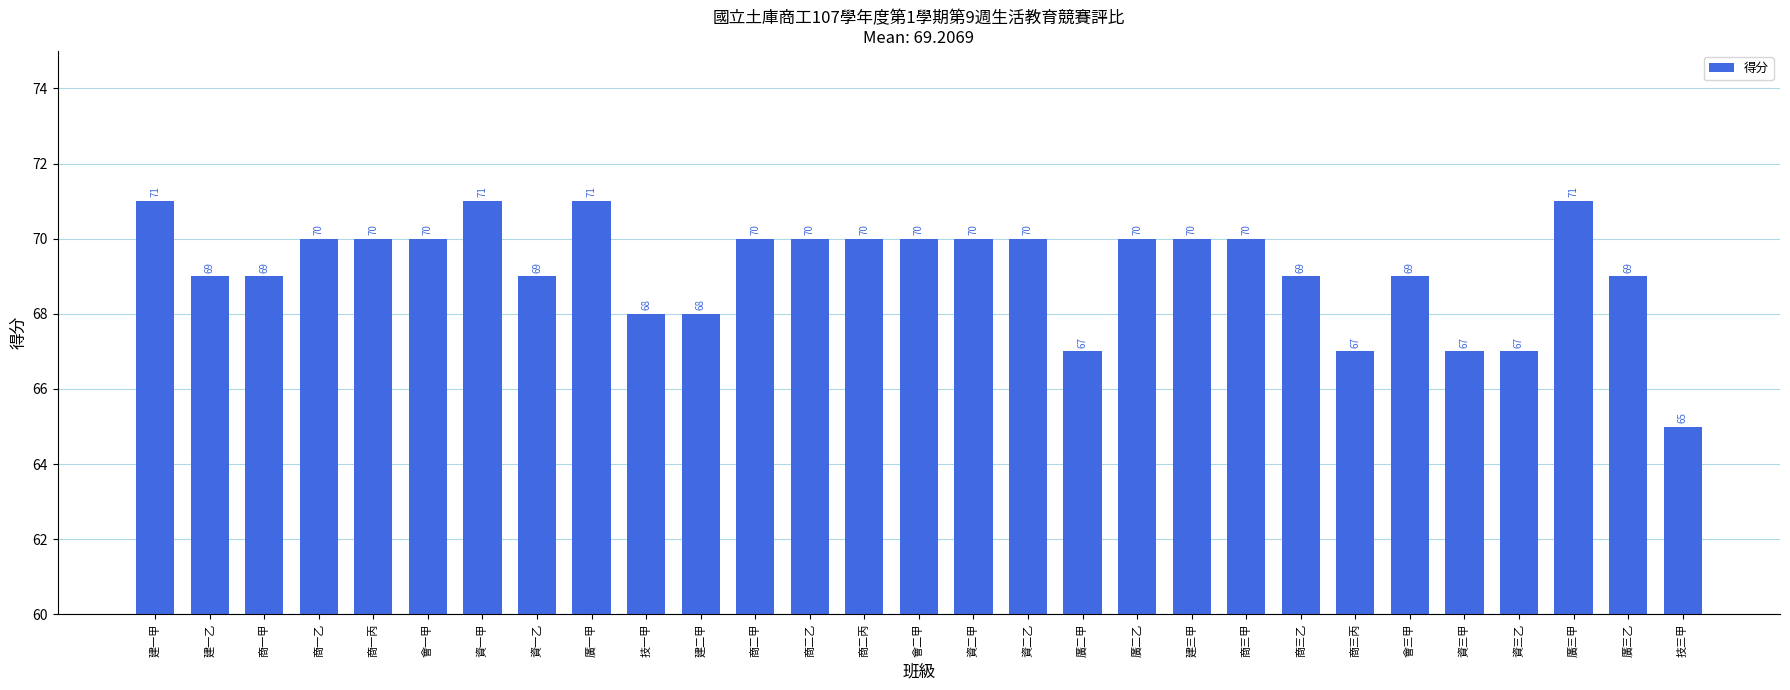

Where does the data first go above 70?

建一甲